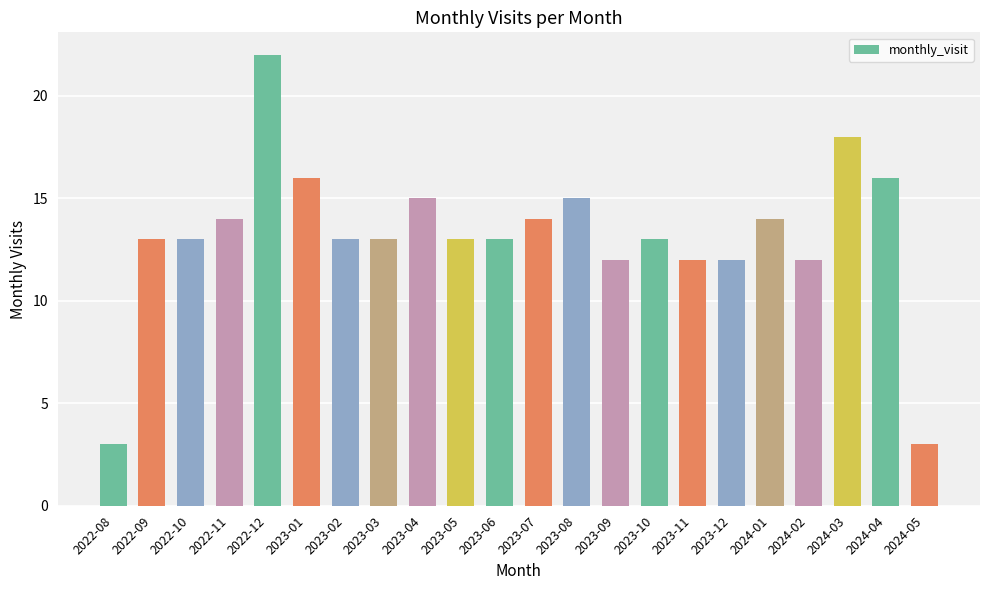

What is the sum of all values?

289